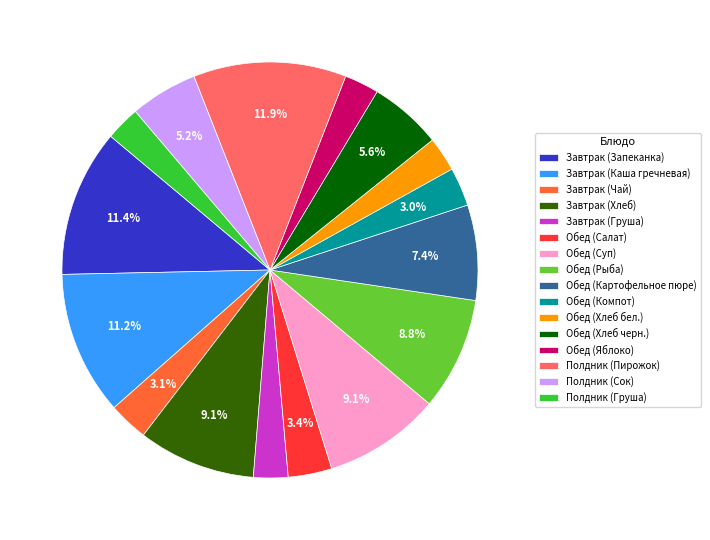

Combined, do Обед (Салат) and Завтрак (Хлеб) account for over 50%?

No